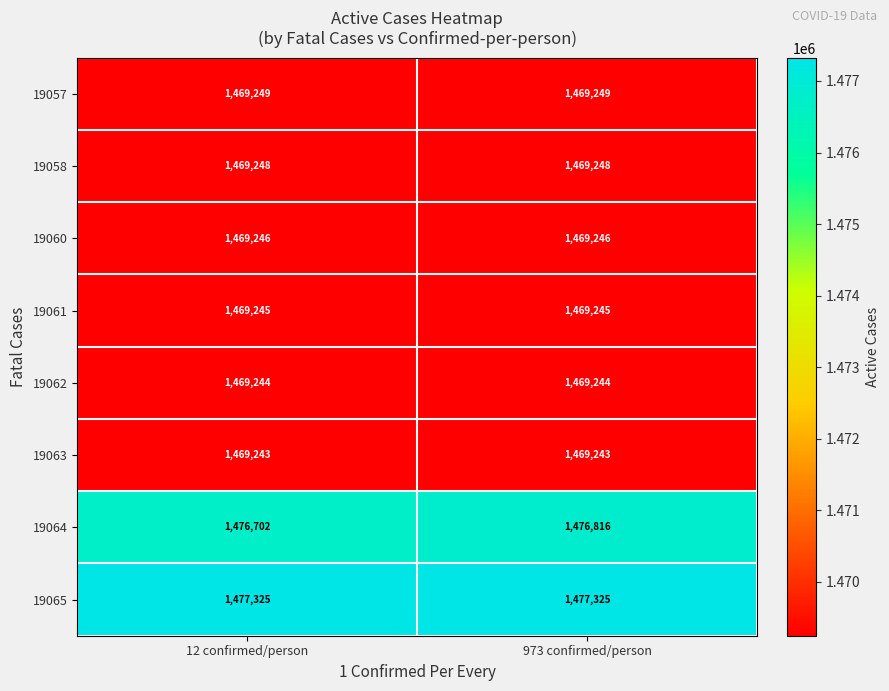

Which category has the highest value in the 19064 series?

973 confirmed/person